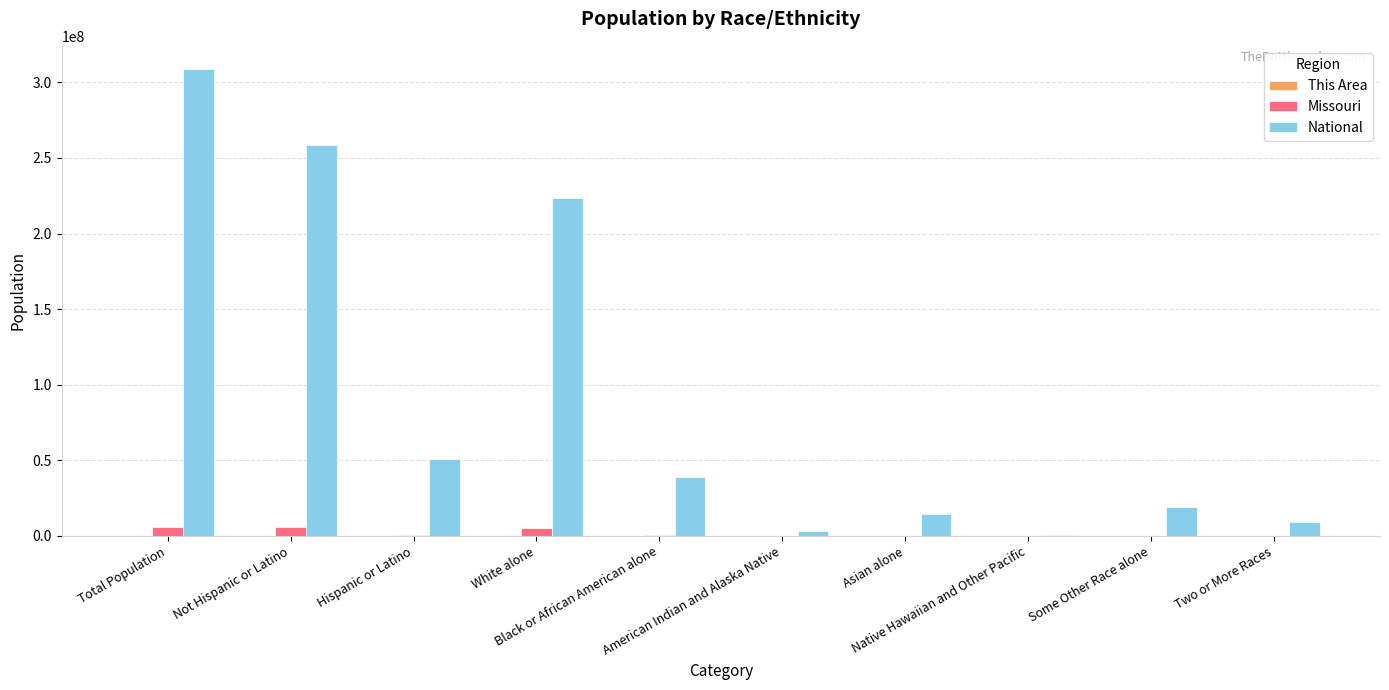

What is the maximum value shown in the chart?

308745538